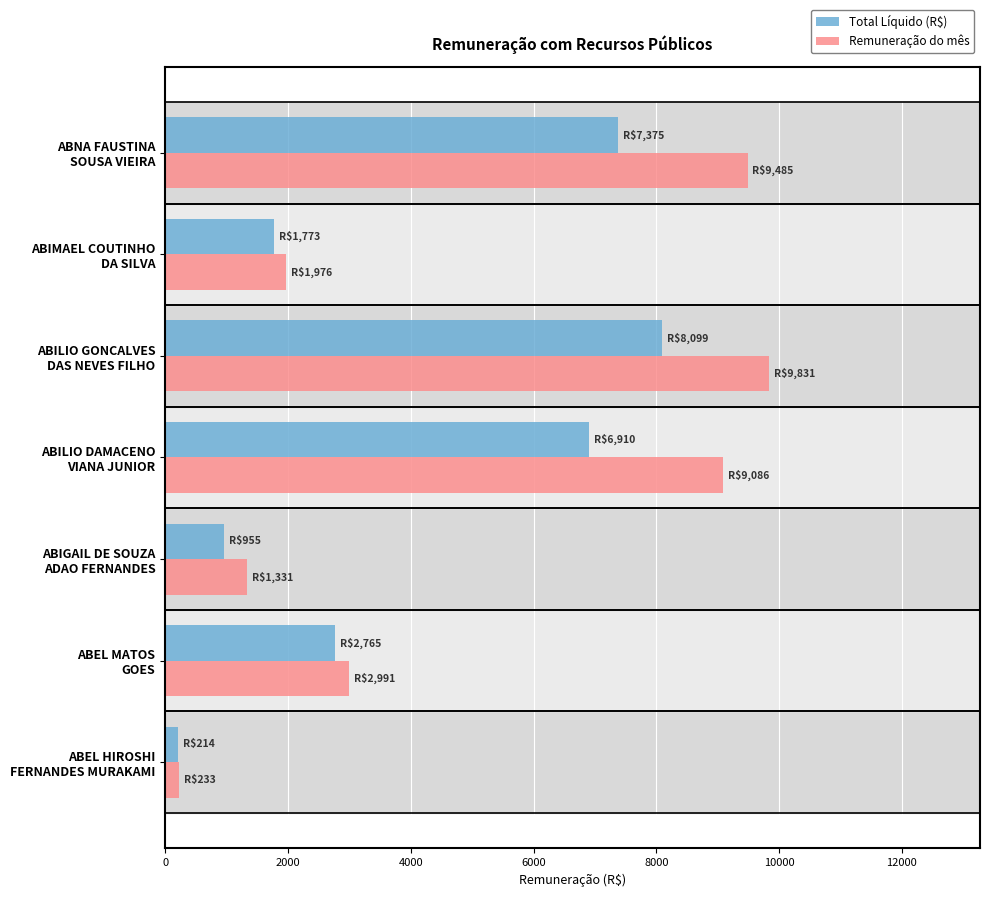

List the series in order of their peak value, lowest first.

Total Líquido (R$), Remuneração do mês